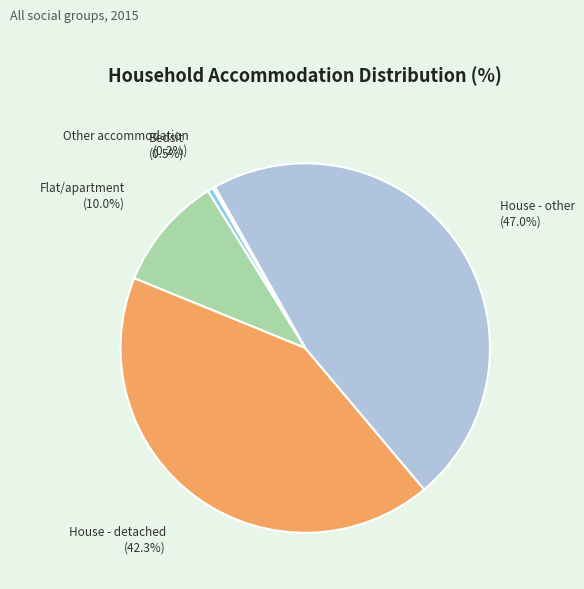

True or false: House - other accounts for 42% of the total.

False